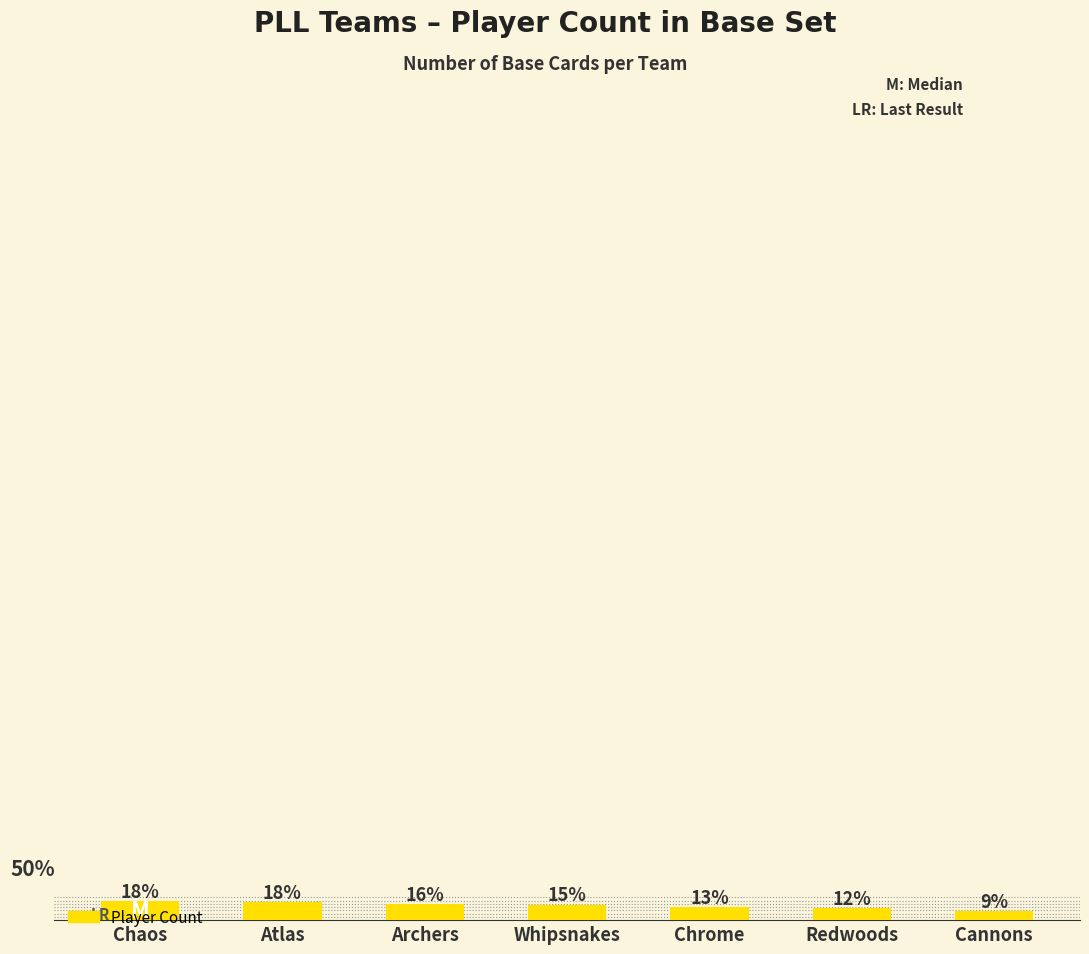

Does the chart contain any negative values?

No